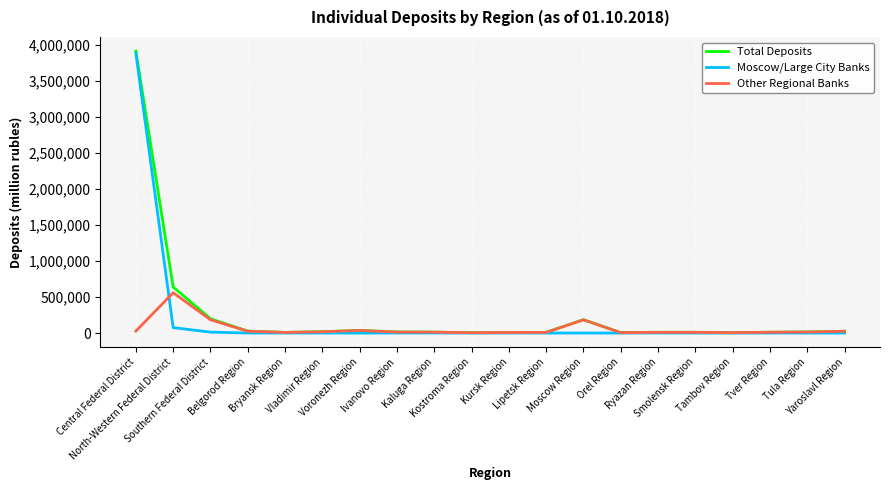

What is the maximum value shown in the chart?

3914552